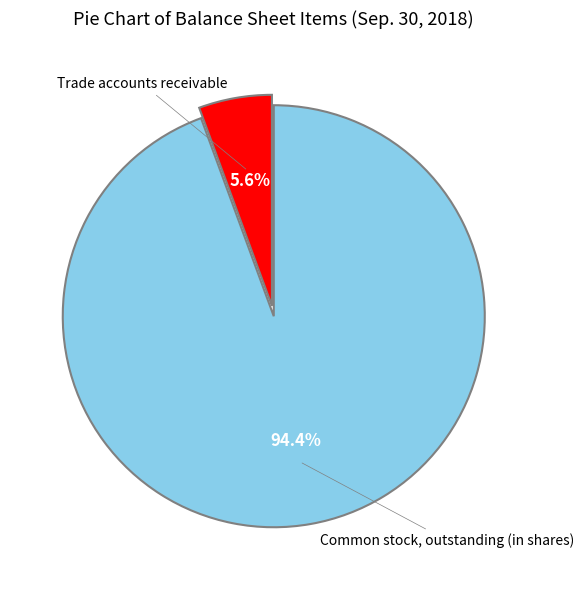

What percentage is the Trade accounts receivable slice, to the nearest percent?

6%